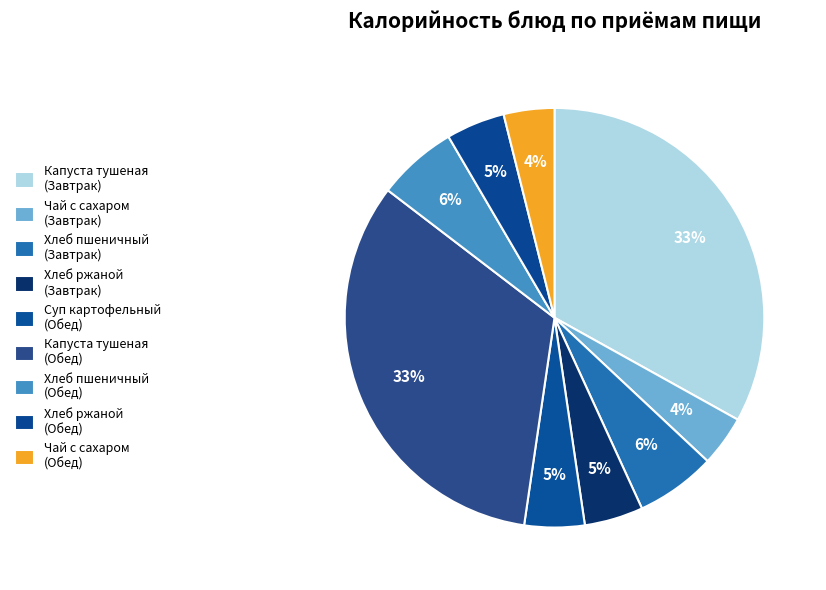

Count the number of slices in the pie.

9